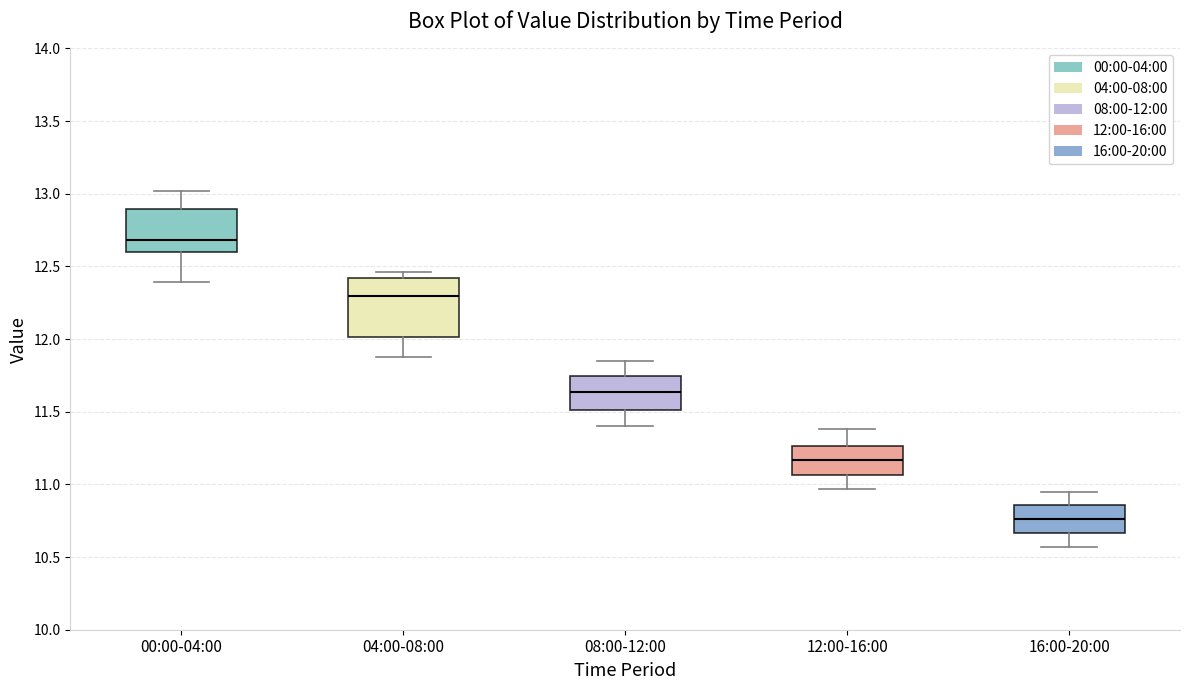

Where does the upper whisker of the box for 16:00-20:00 end on the y-axis? The values are not printed on the chart, so give them approximately, as read against the axis.

10.95